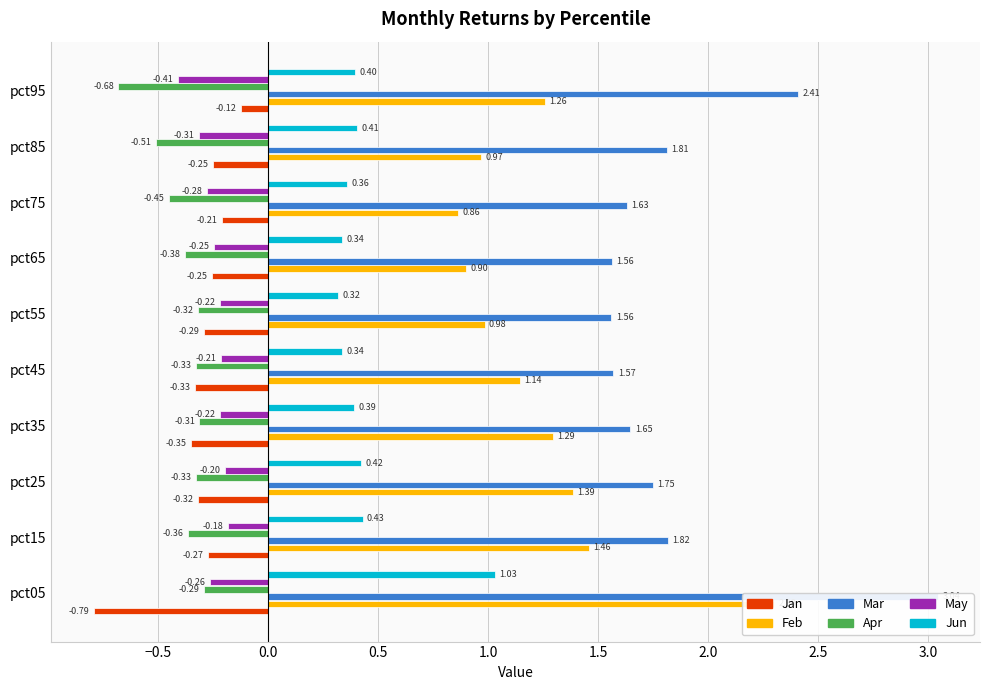

Which series has the widest spread of values?

Mar